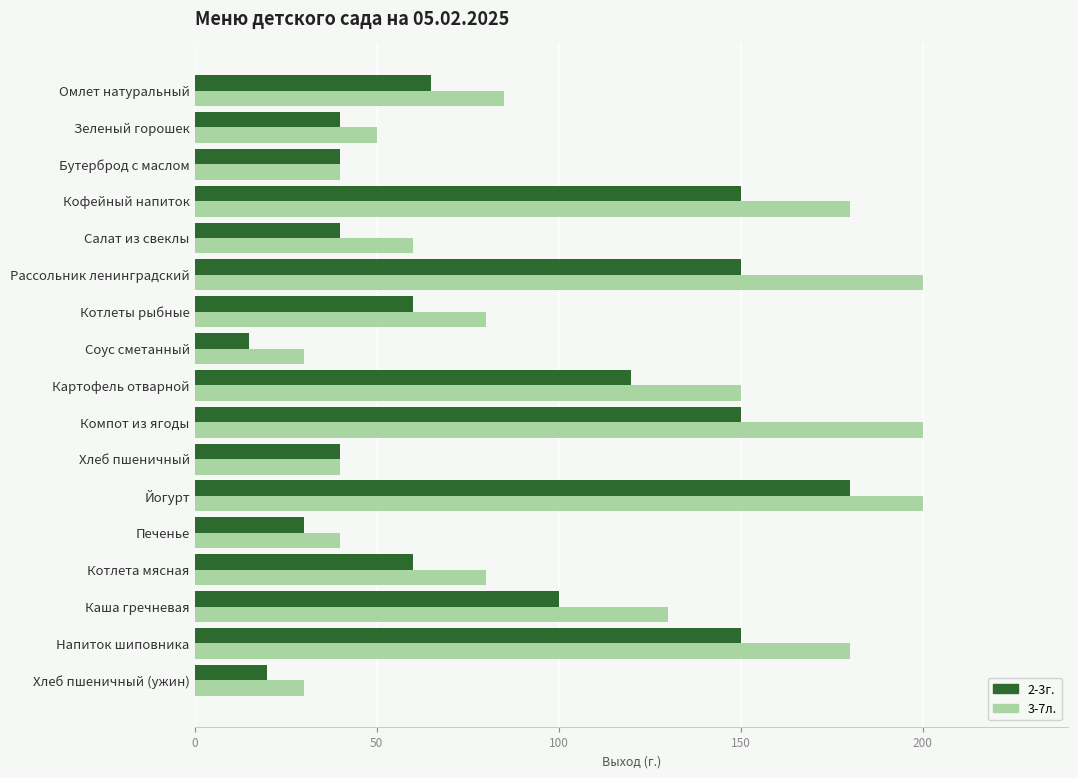

At which label is 2-3г. closest to 97?

Каша гречневая